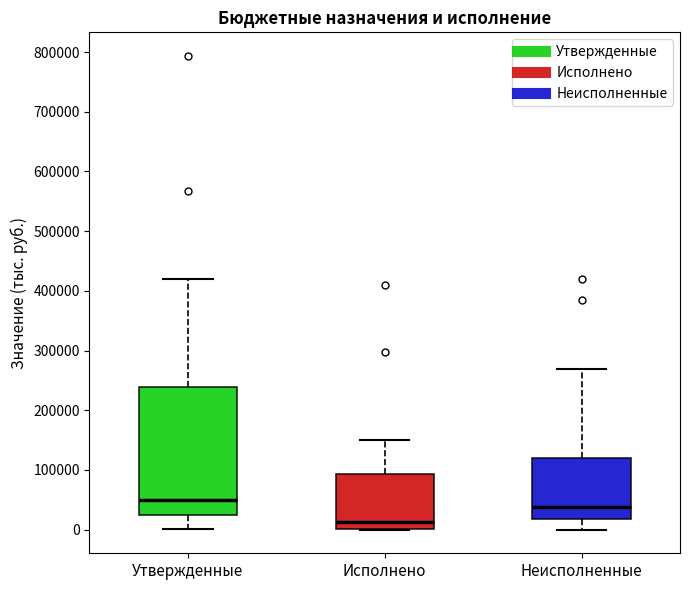

Reading left to right, read every box against the y-axis: the position of its median line, the range the box covers, and the ends of its whiskers. The values are not printed on the chart, so give them approximately, as read against the axis.

Утвержденные: median 50000, box 20000 to 240000, whiskers 0 to 420000
Исполнено: median 10000, box 0 to 90000, whiskers 0 to 150000
Неисполненные: median 40000, box 20000 to 120000, whiskers 0 to 270000